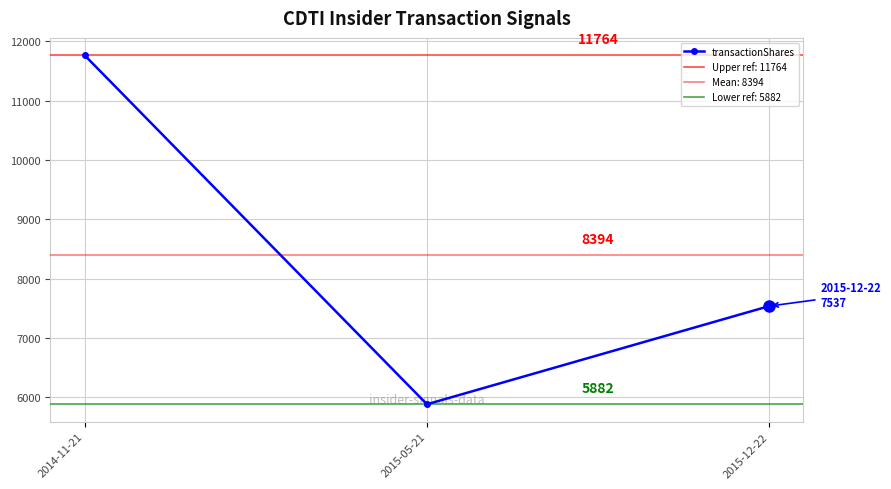

Is this an area chart (filled region under the line)?

No